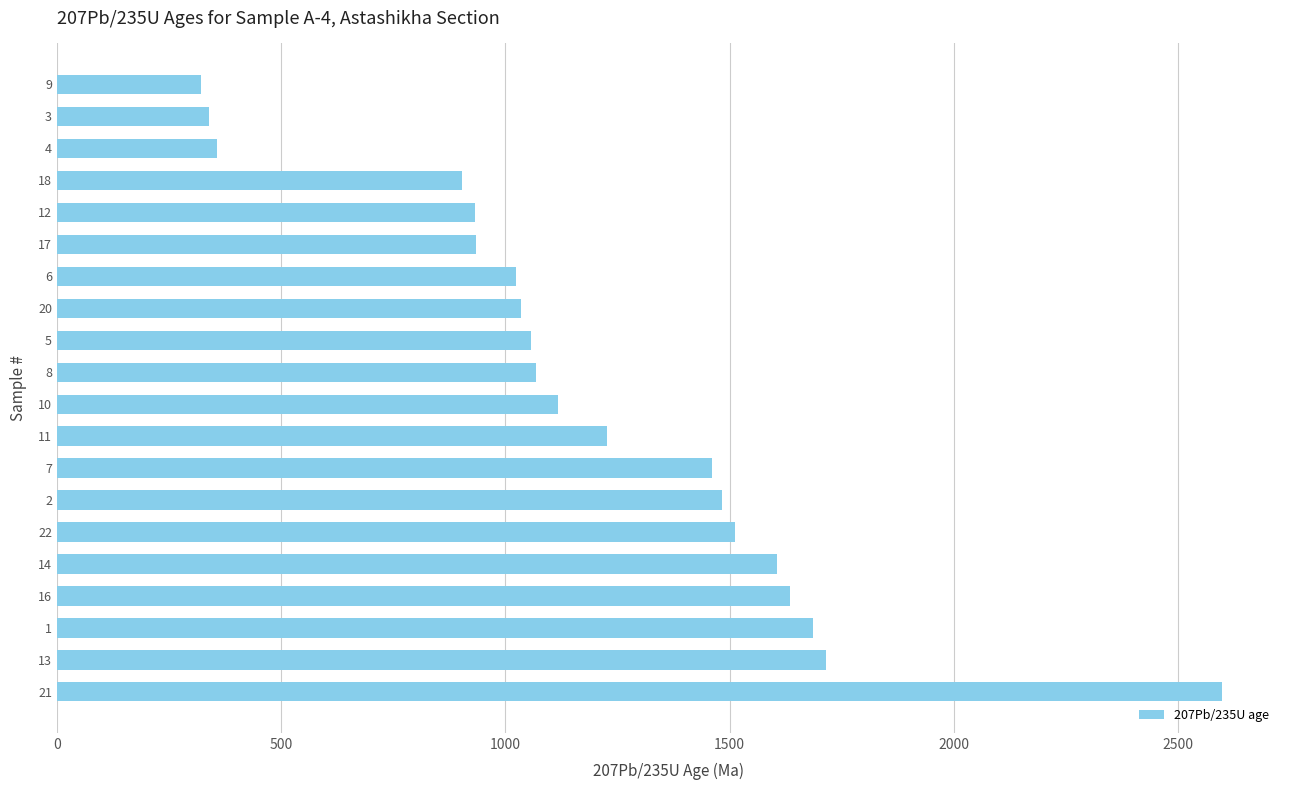

What is the sum of the values at 5 and 22?

2569